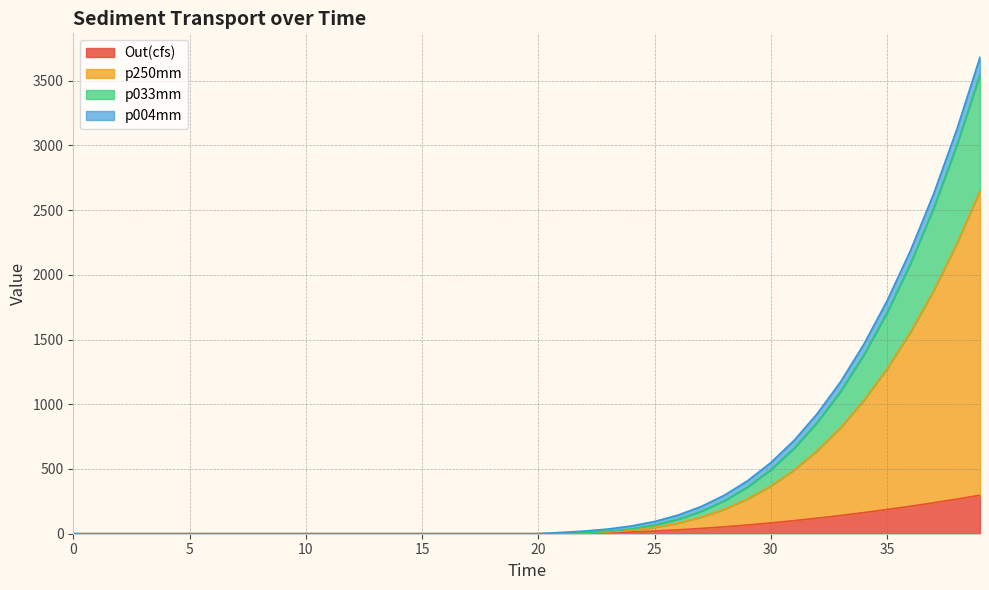

What is the maximum value for Out(cfs)?

297.1